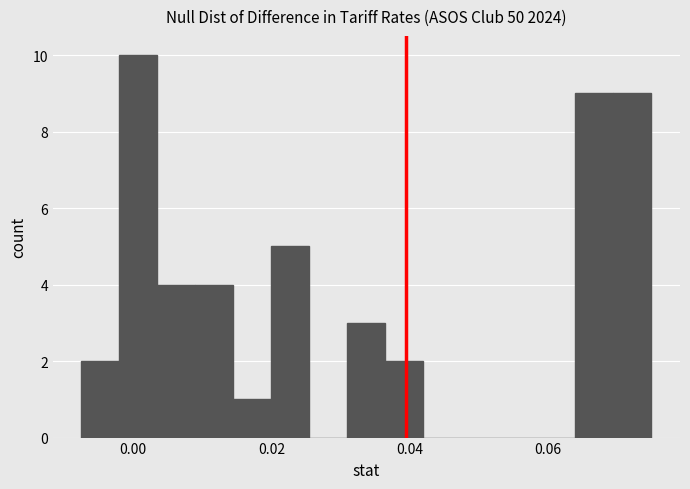

Read against the x-axis, roughly where is the centre of the tallest bar?

0.000